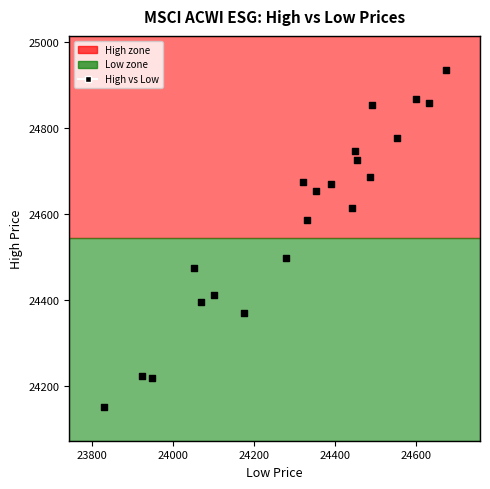

What is the range of X values (max minus min)?

846